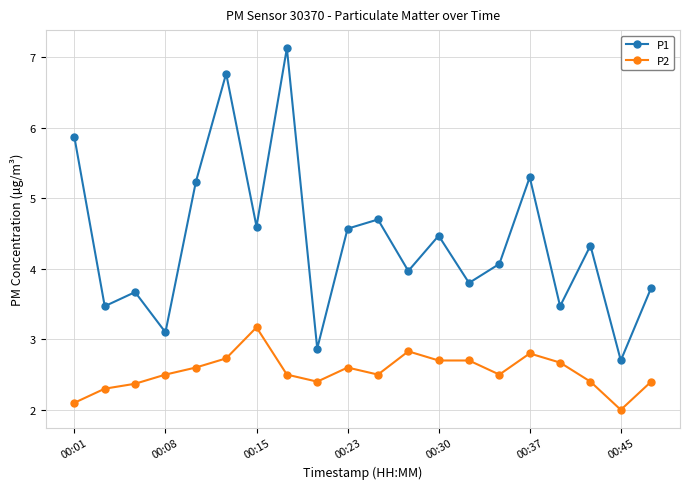

True or false: P2 and P1 cross at least once.

False